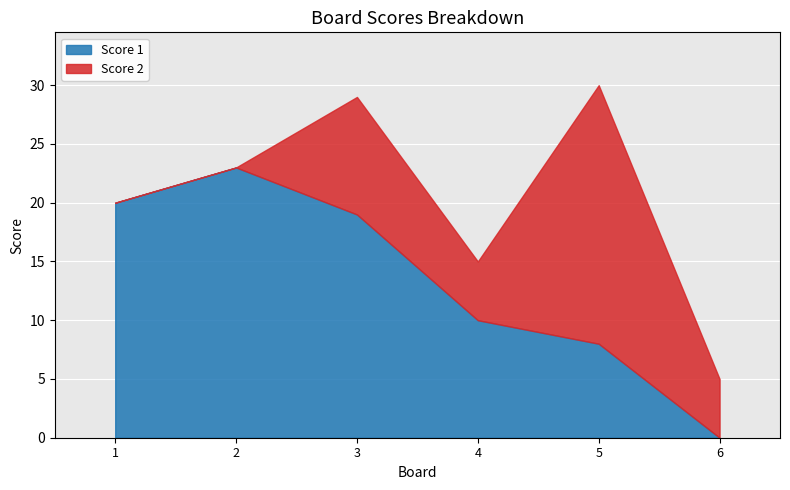

What is the difference between the Score 1 values at 4 and 3?

9